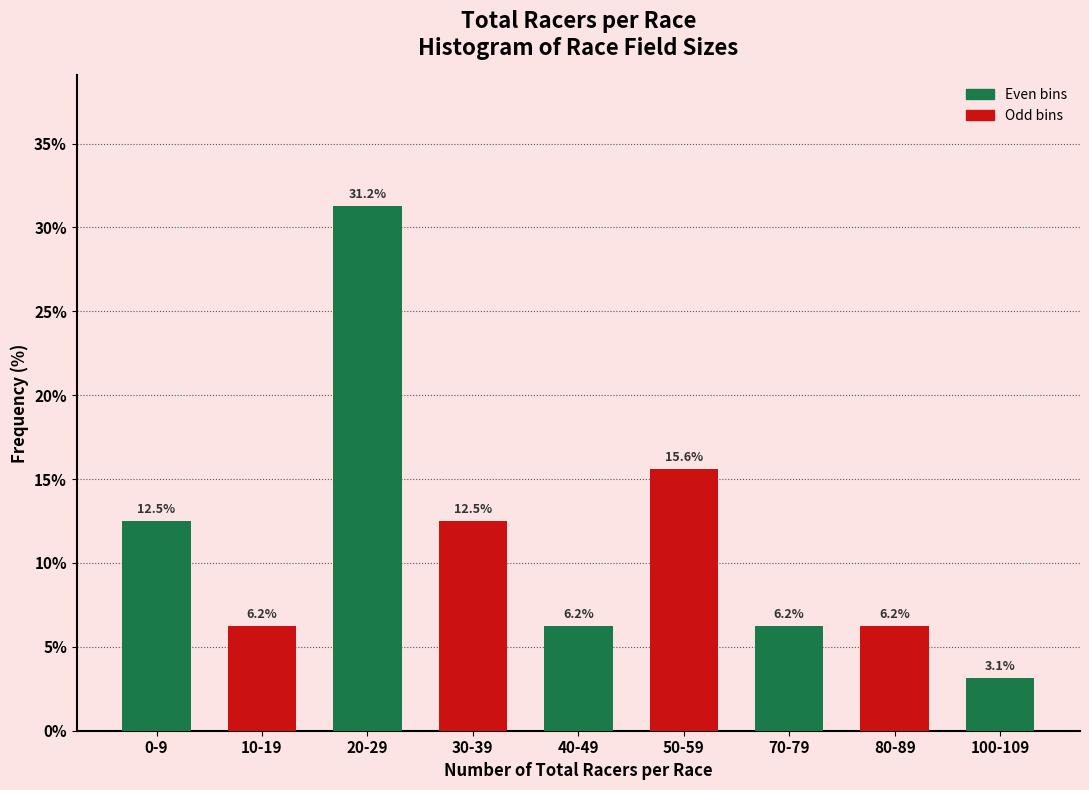

Where is the data nearest to the value 17?

50-59